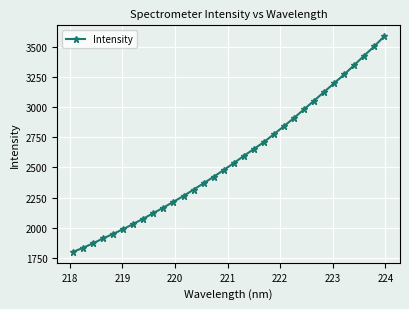

Reading left to right, transcribe all the data shown in this chart.

1799.4	1833.9	1870.9	1911.7	1949.1	1988.4	2031.9	2075.4	2121.7	2166.9	2215.5	2263.4	2316.5	2368.8	2422.7	2478.5	2536.1	2595.6	2652.5	2710.4	2776.0	2842.2	2910.4	2981.9	3053.5	3126.0	3198.6	3270.6	3348.9	3427.3	3504.5	3587.9